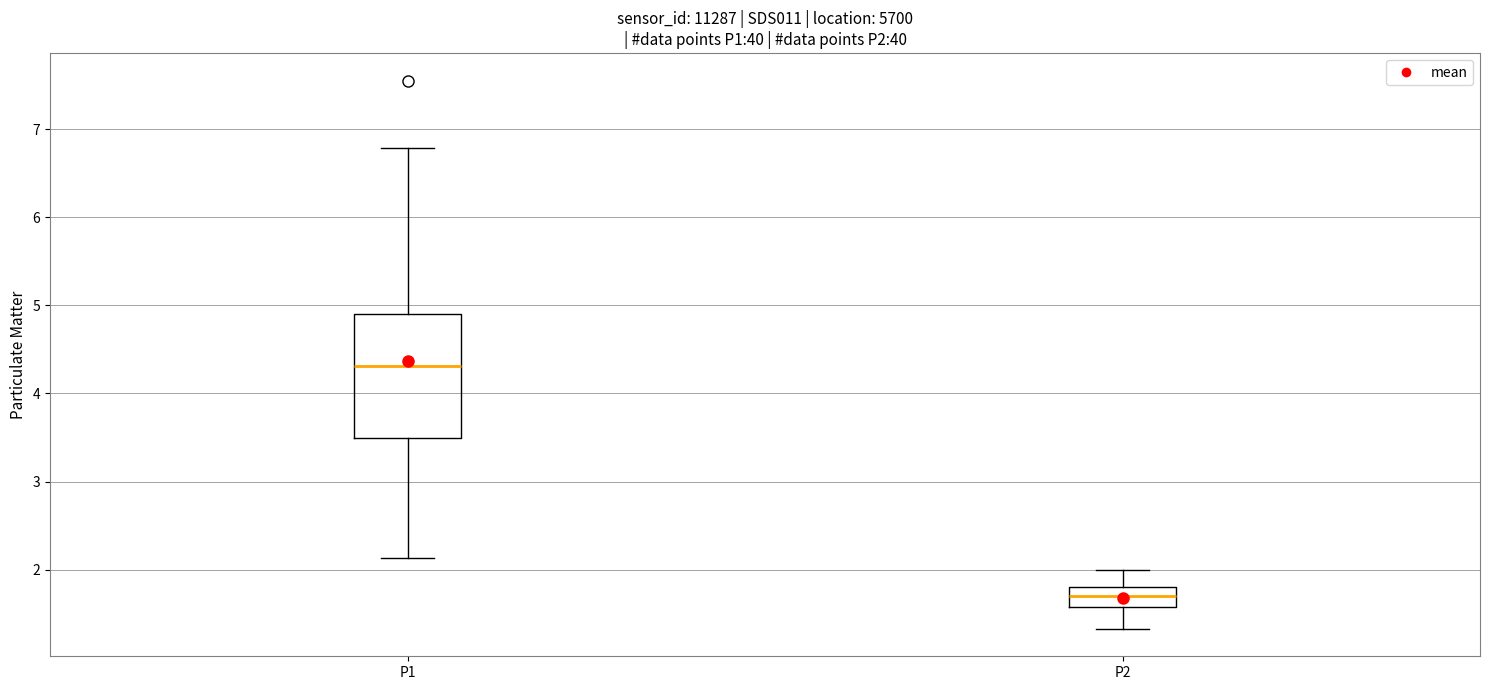

Which box has the lowest median line?

P2